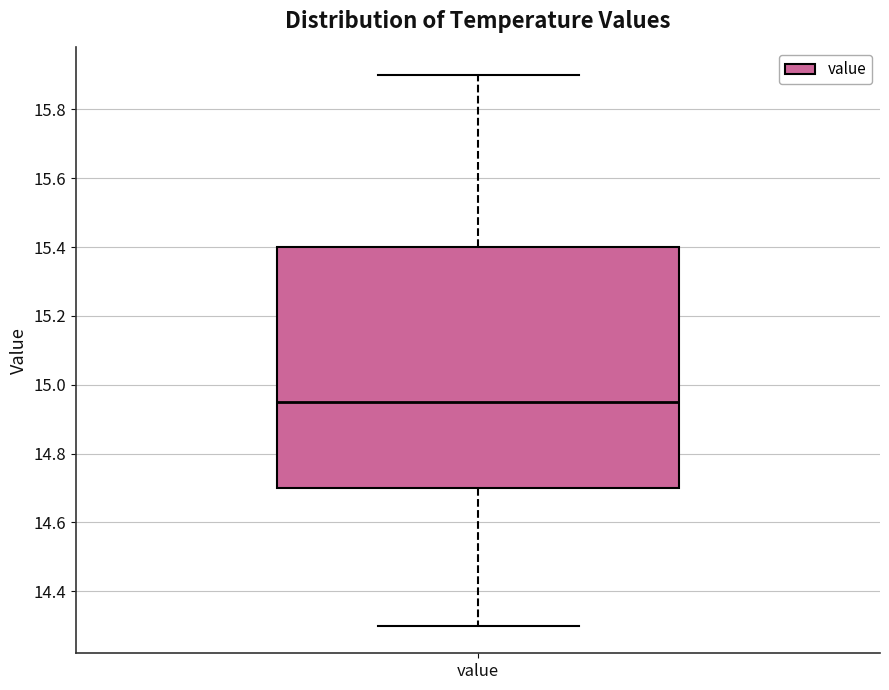

Read this box plot against the y-axis: the position of the median line, the range covered by the box, and the ends of both whiskers. The values are not printed on the chart, so give them approximately, as read against the axis.

median 14.96, box 14.70 to 15.40, whiskers 14.30 to 15.90